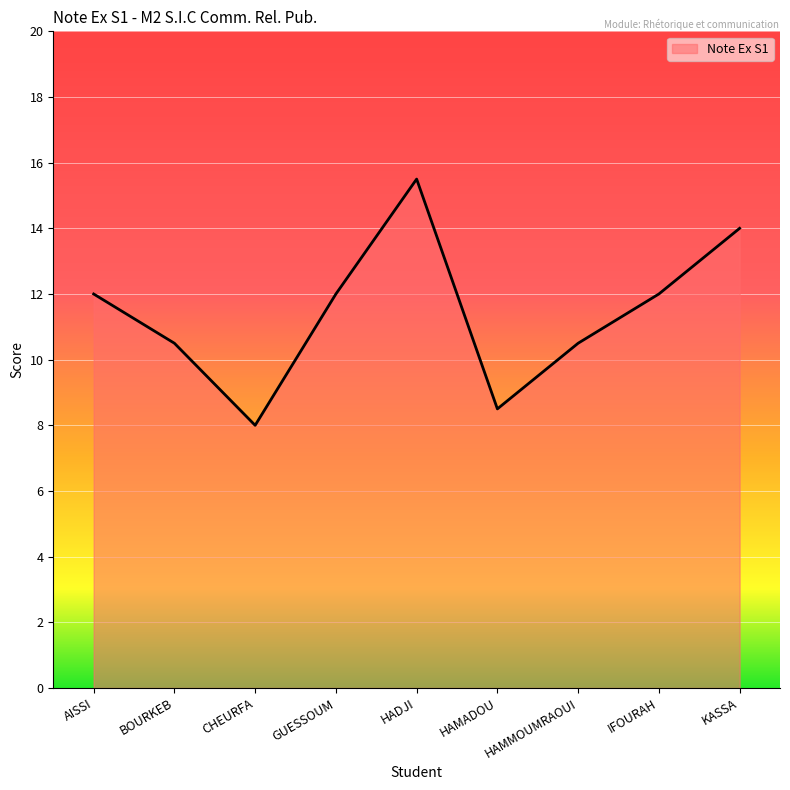

At which category does the data reach its first local peak?

HADJI